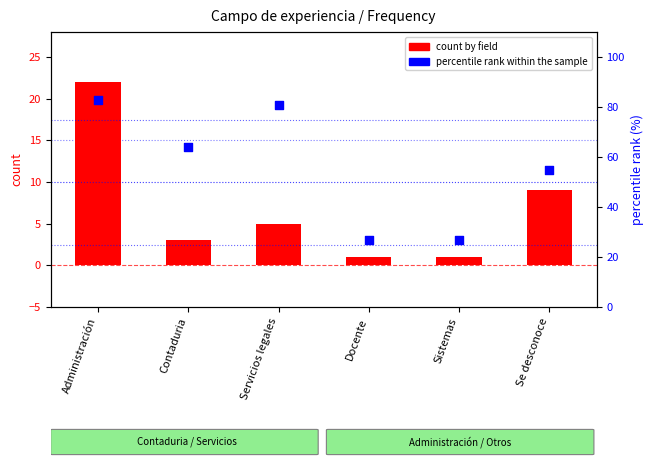

What are all the series names shown in the legend?

count by field, percentile rank within the sample